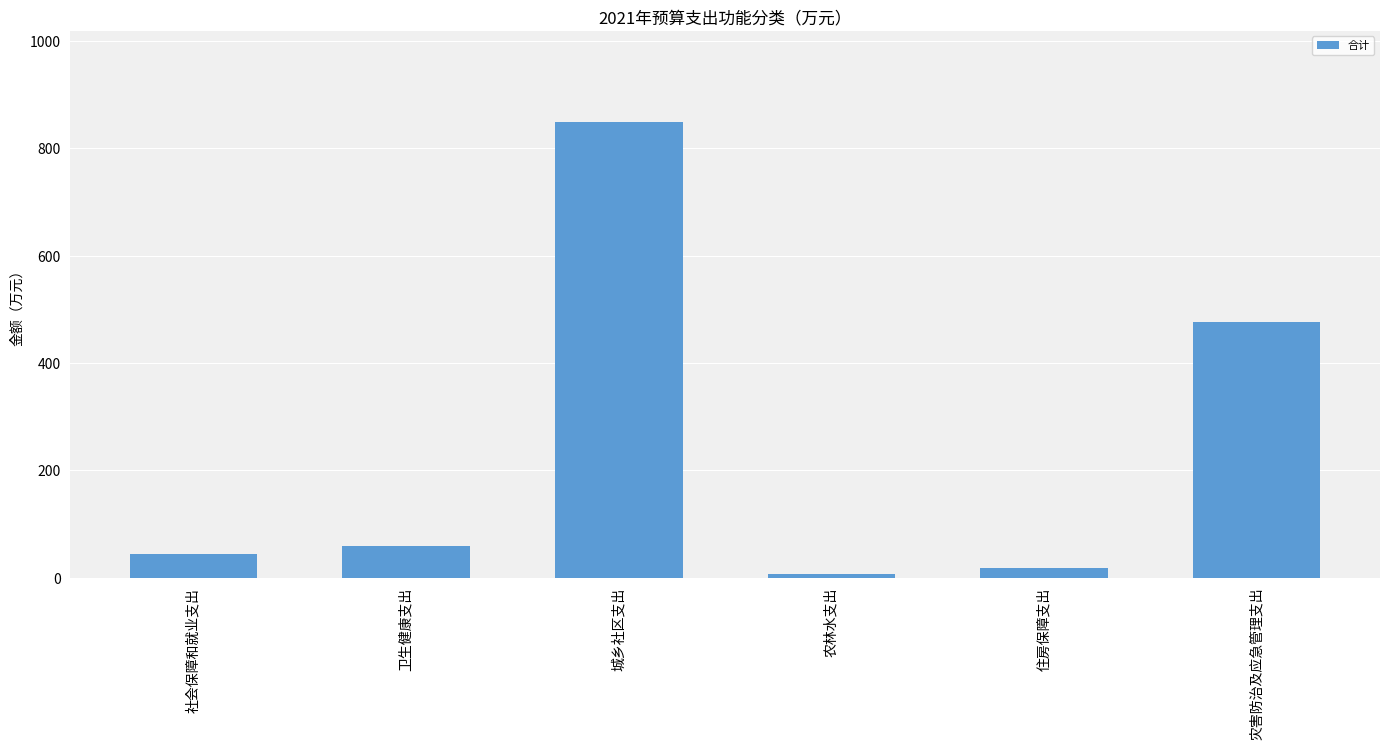

The value at 住房保障支出 is 18.6. True or false?

True